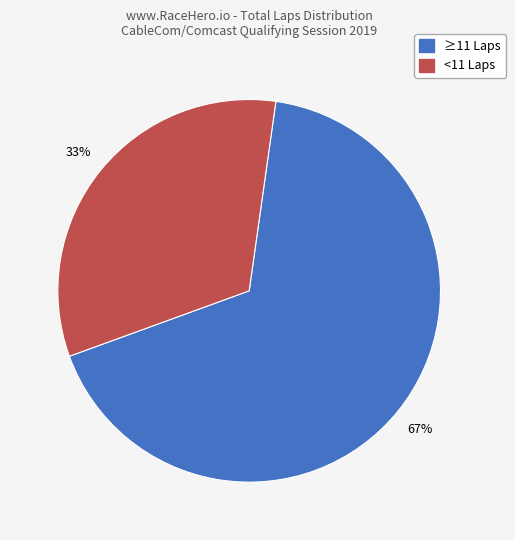

Does any single category account for the majority?

Yes